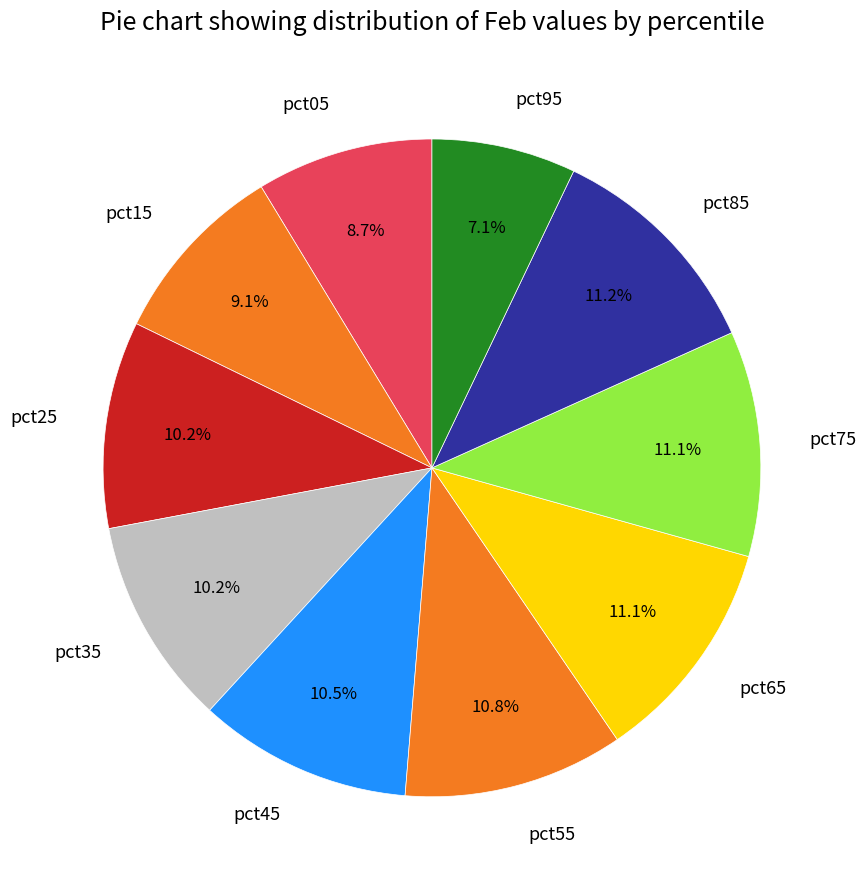

How many slices are in this pie chart?

10